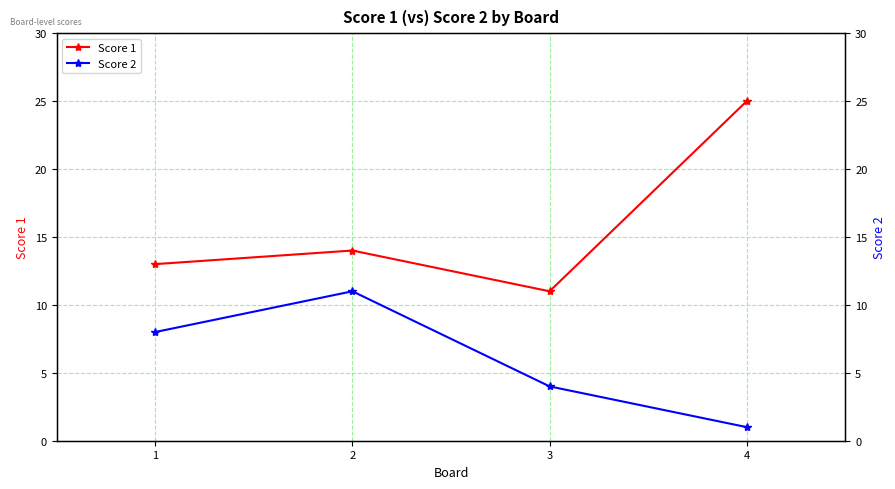

At which label does Score 2 reach its minimum?

4